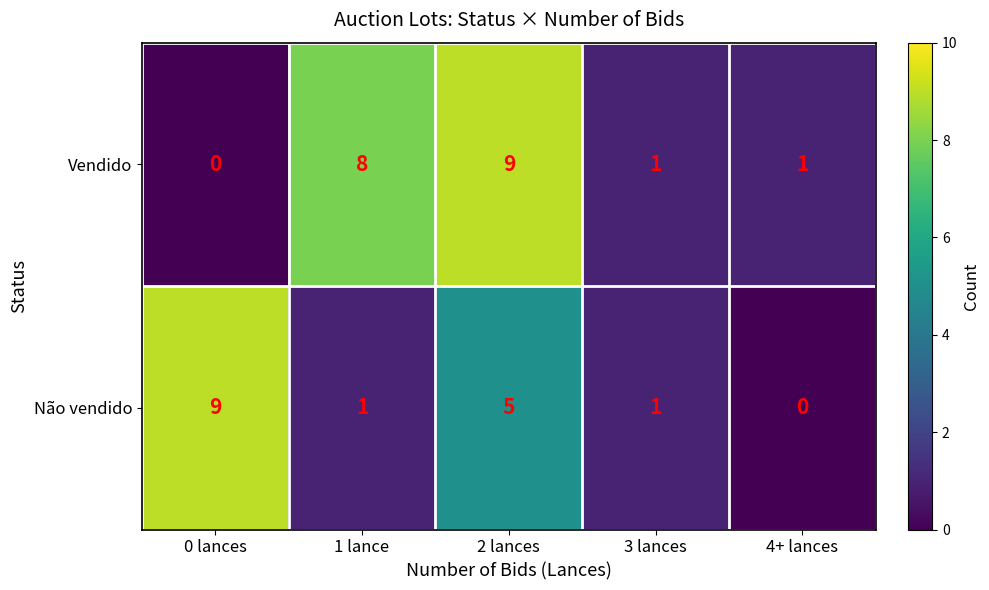

Reading left to right, list all the values displayed in this chart.

Vendido: 0 lances=0	1 lance=8	2 lances=9	3 lances=1	4+ lances=1
Não vendido: 0 lances=9	1 lance=1	2 lances=5	3 lances=1	4+ lances=0